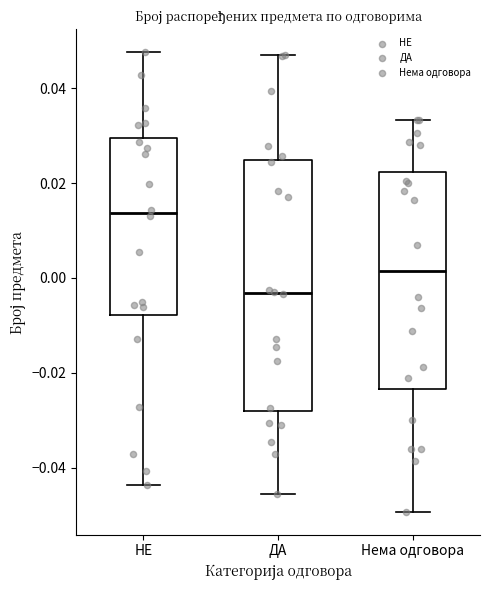

Where does the lower whisker of the box for НЕ end on the y-axis? The values are not printed on the chart, so give them approximately, as read against the axis.

-0.044